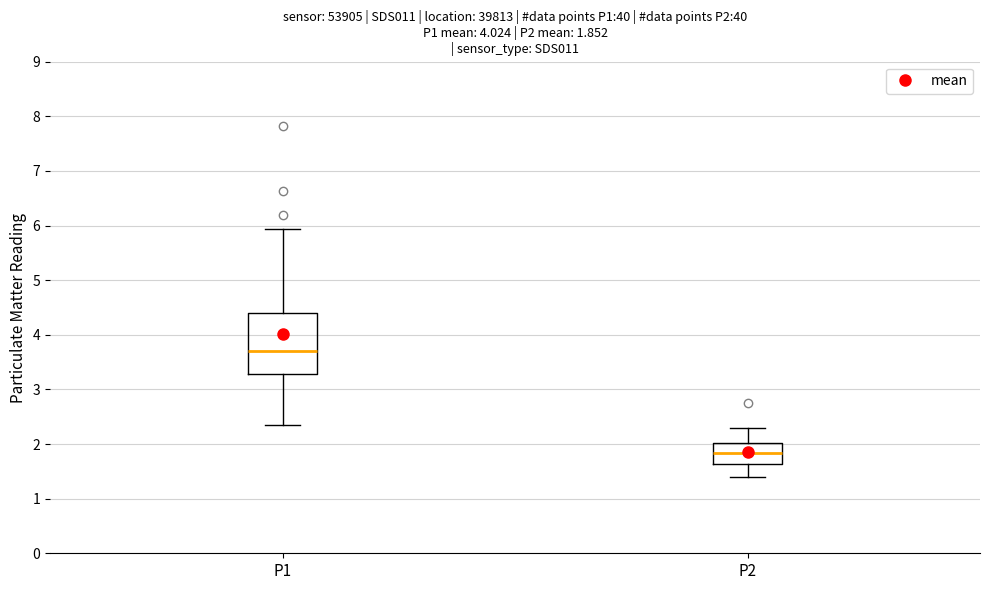

Which box's median line is the lowest?

P2